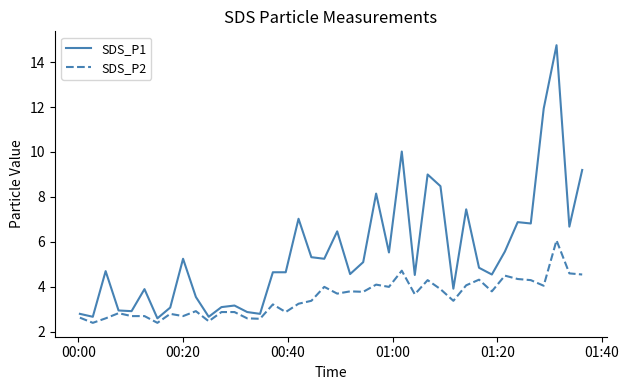

What is the average value of the SDS_P1 series?

5.5